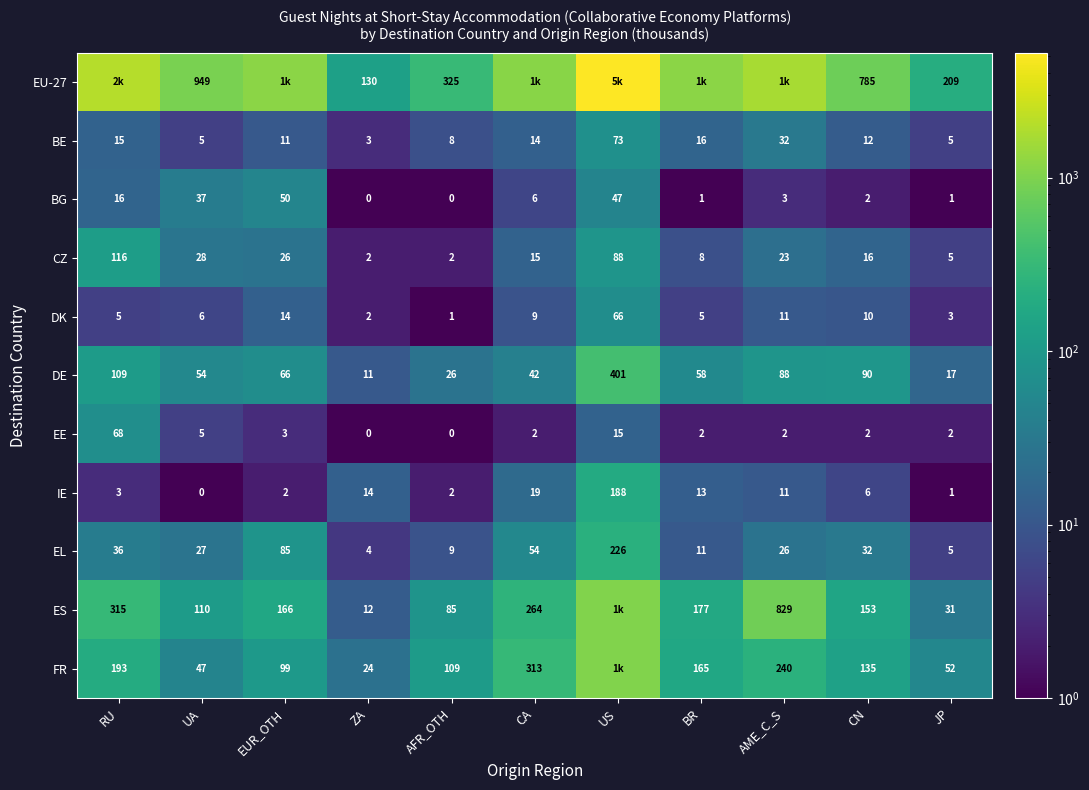

What is the sum of all DE values?

962